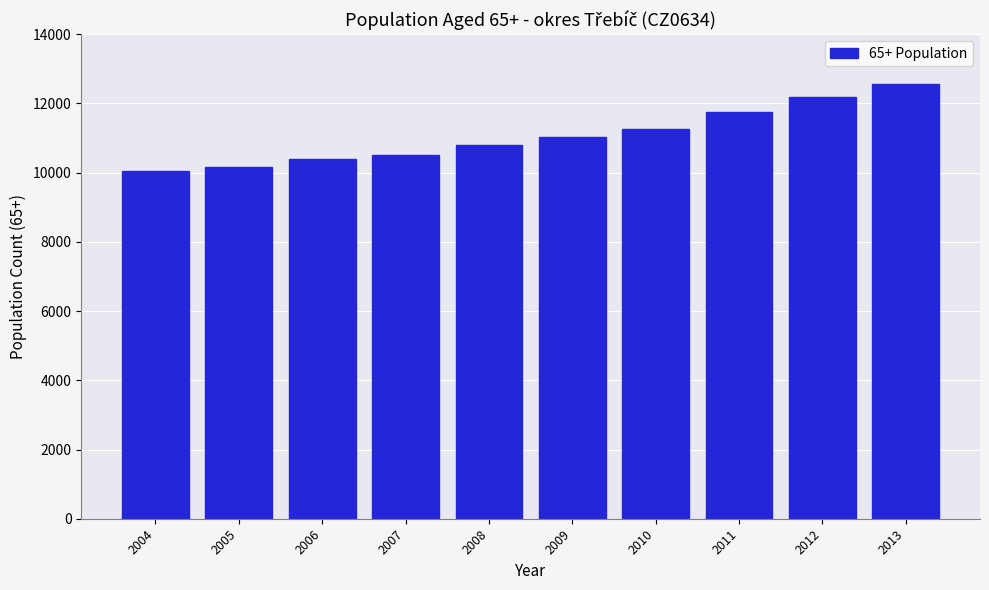

Reading left to right, transcribe all the data shown in this chart.

10051	10172	10384	10498	10788	11037	11265	11745	12182	12575